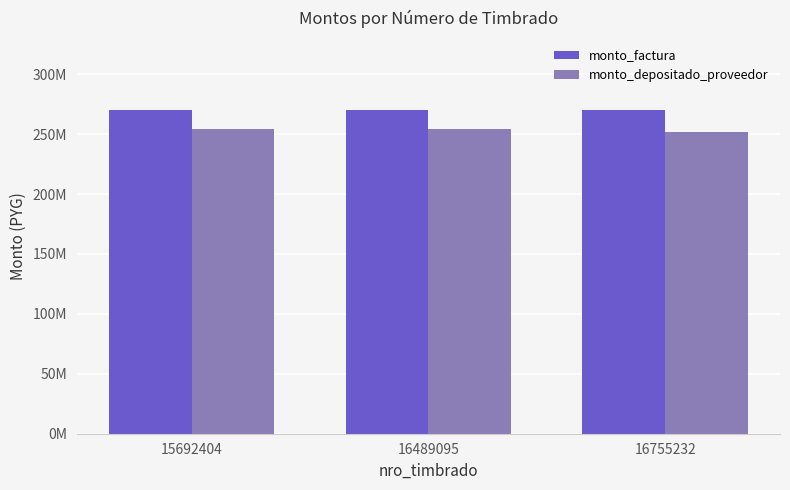

What are all the series names shown in the legend?

monto_factura, monto_depositado_proveedor